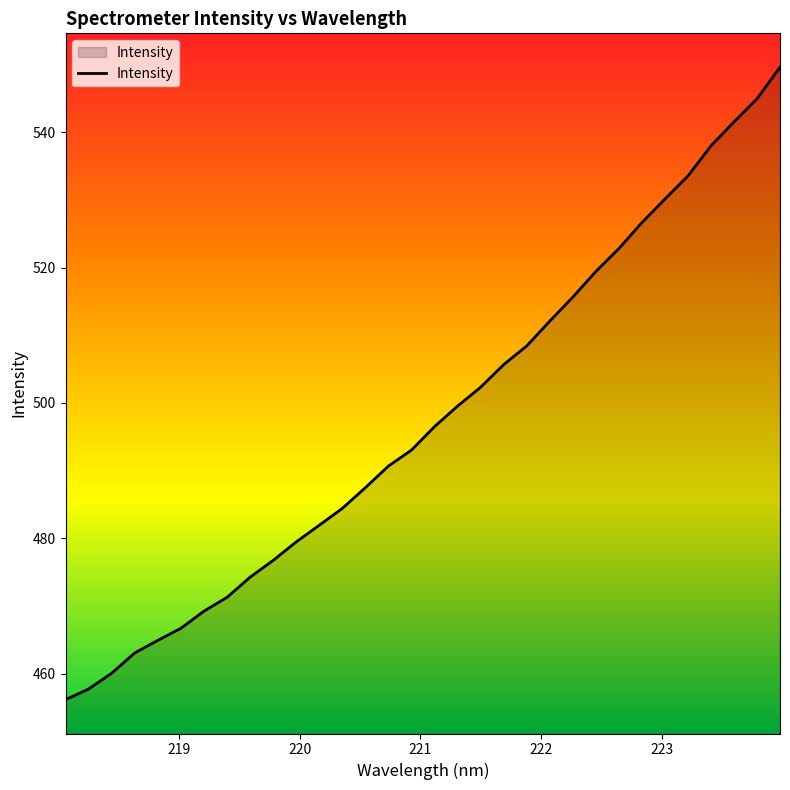

What is the difference between the maximum and minimum values?

93.5